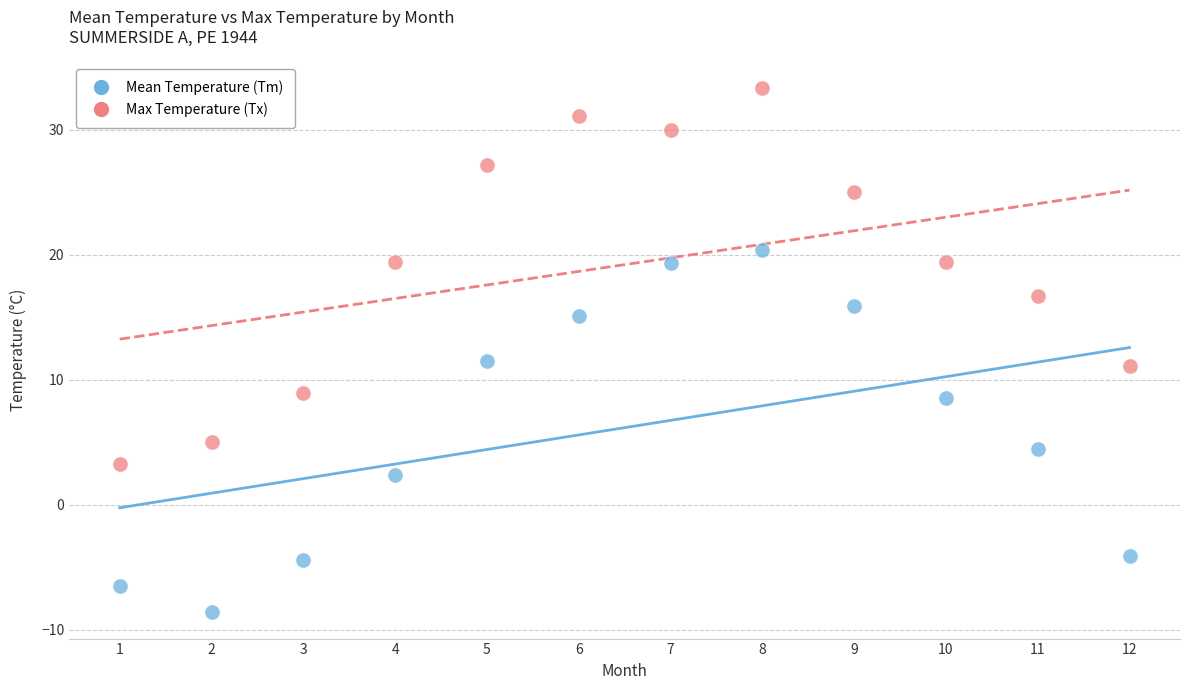

Which series reaches the maximum Y coordinate?

Max Temperature (Tx)